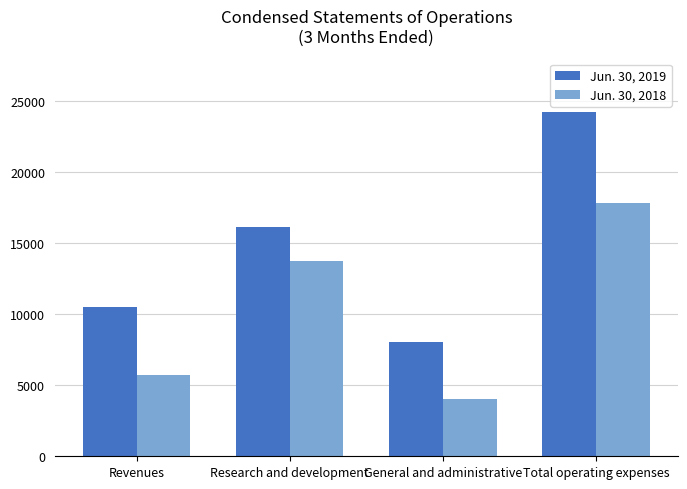

The value of Jun. 30, 2018 at Research and development is 13751. True or false?

True